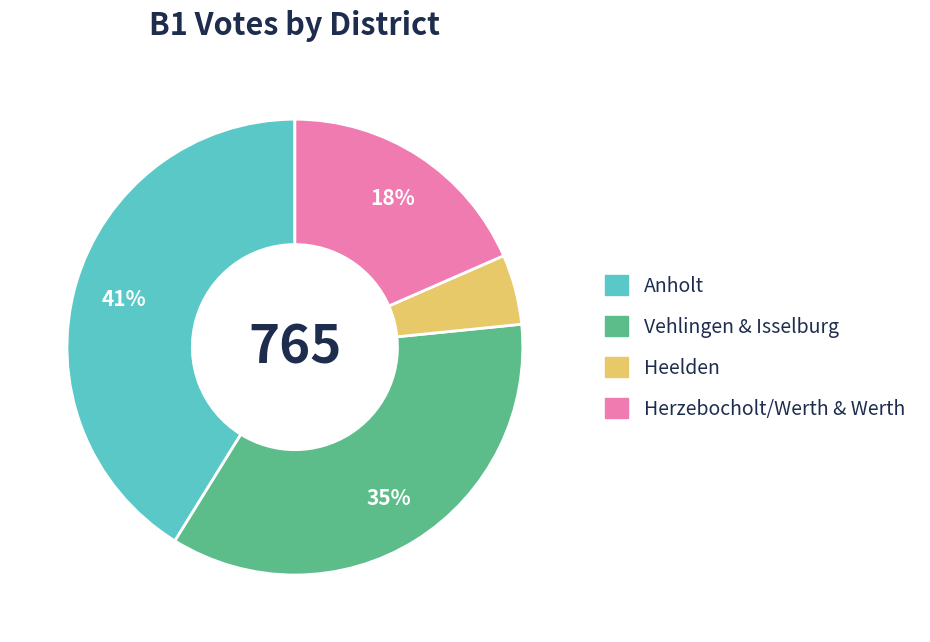

Is there a majority slice in this chart?

No